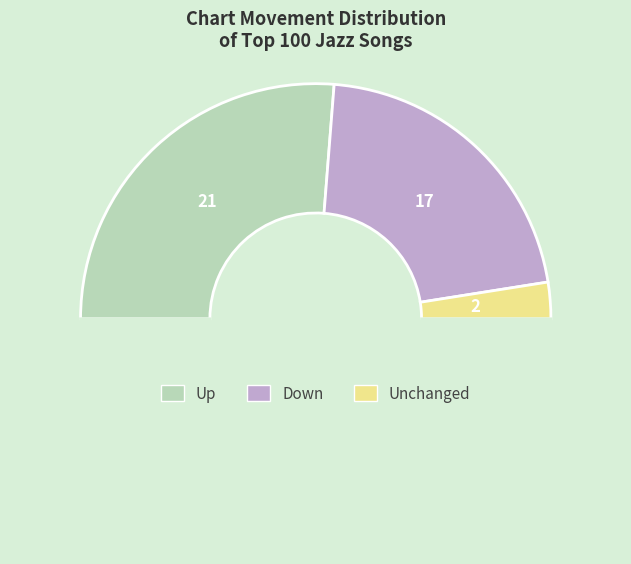

Count the number of slices in the pie.

4